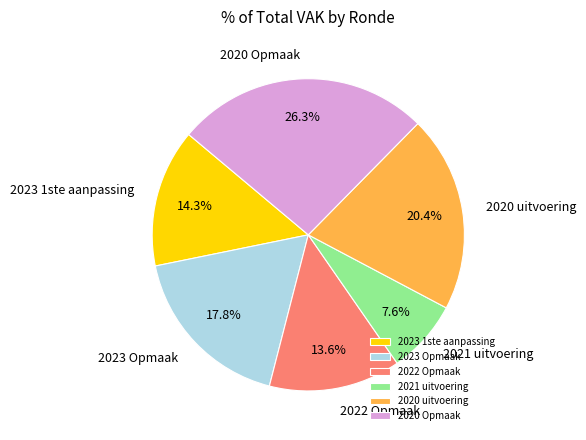

What is the ratio of the value at 2020 Opmaak to the value at 2023 Opmaak?

1.5